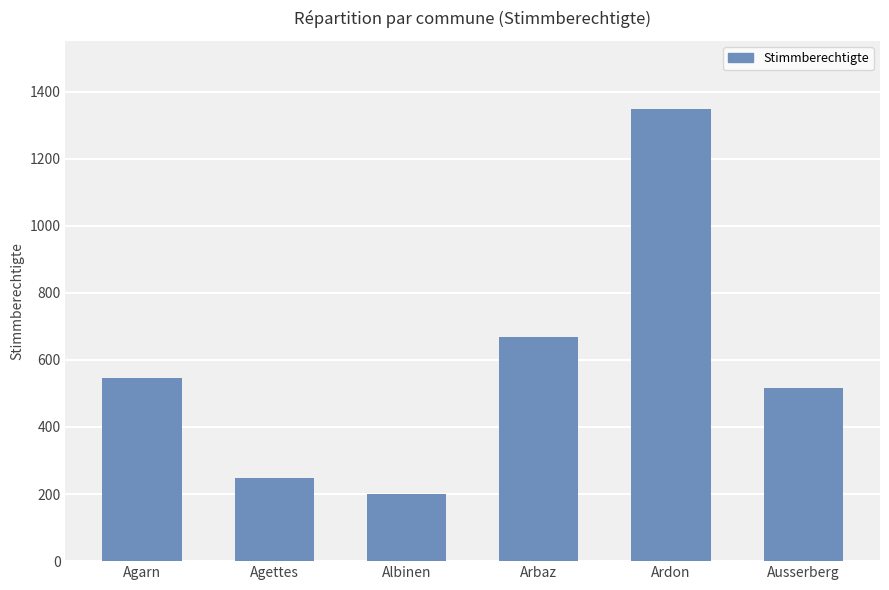

Does the chart contain any negative values?

No